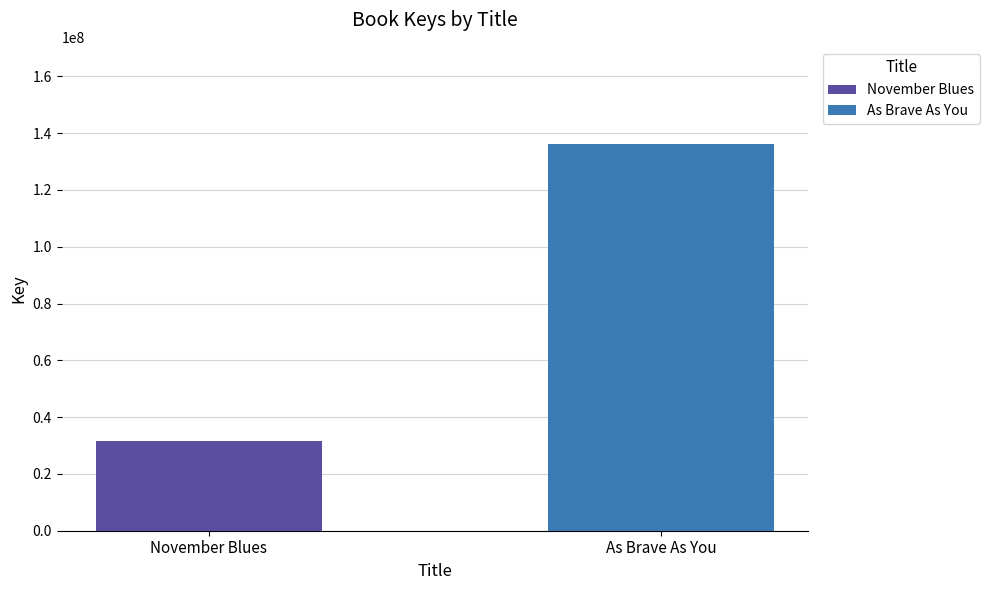

Which series has the widest spread of values?

November Blues